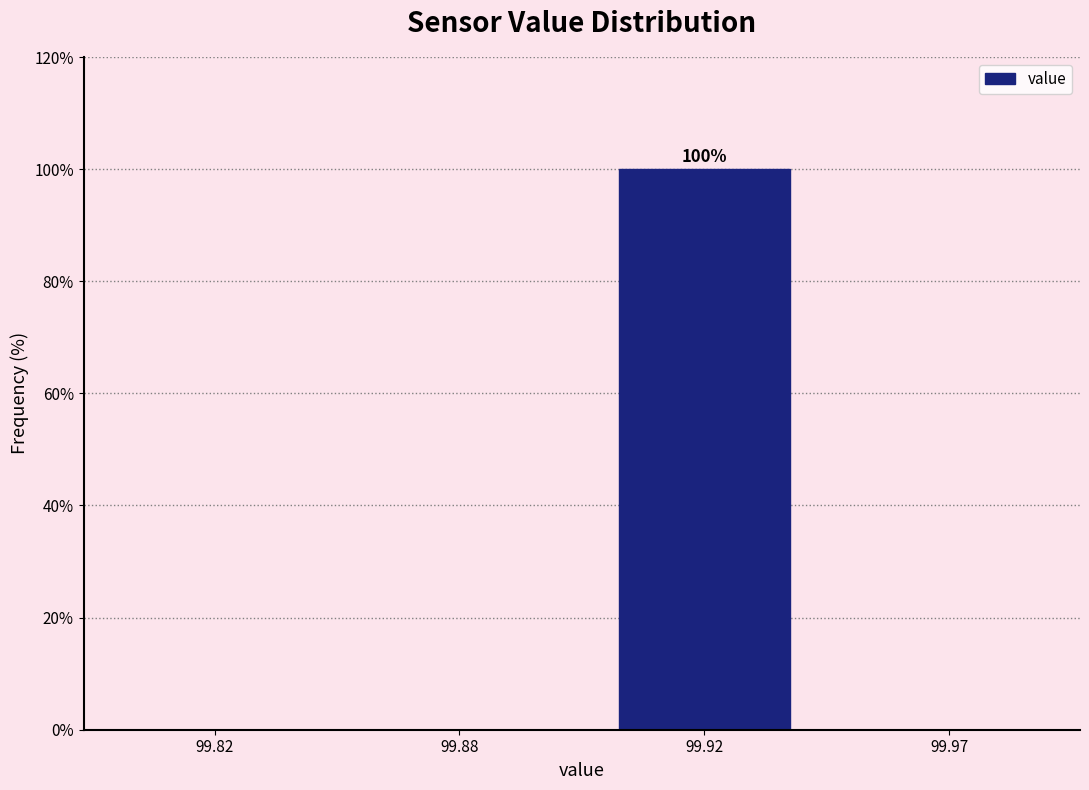

Reading right to left, list all the values displayed in this chart.

99.97=0	99.92=100	99.88=0	99.82=0